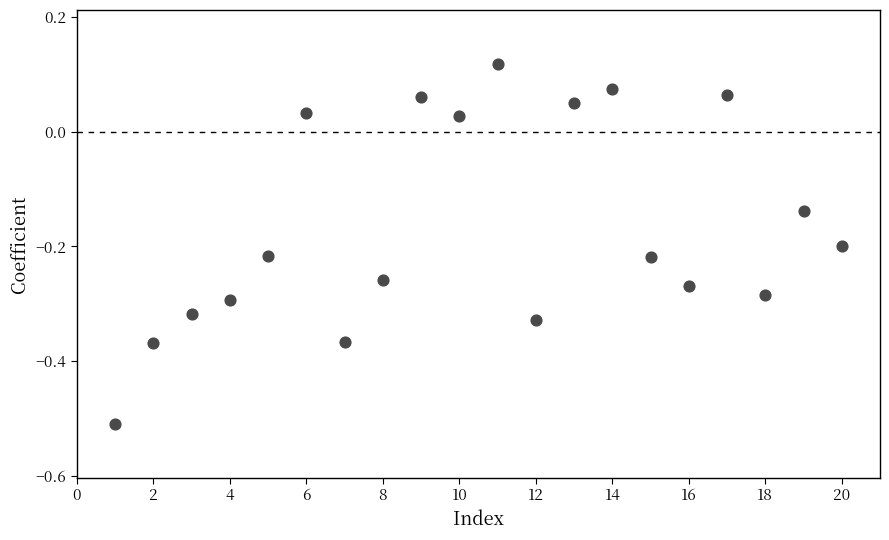

What is the range of X values (max minus min)?

19.0